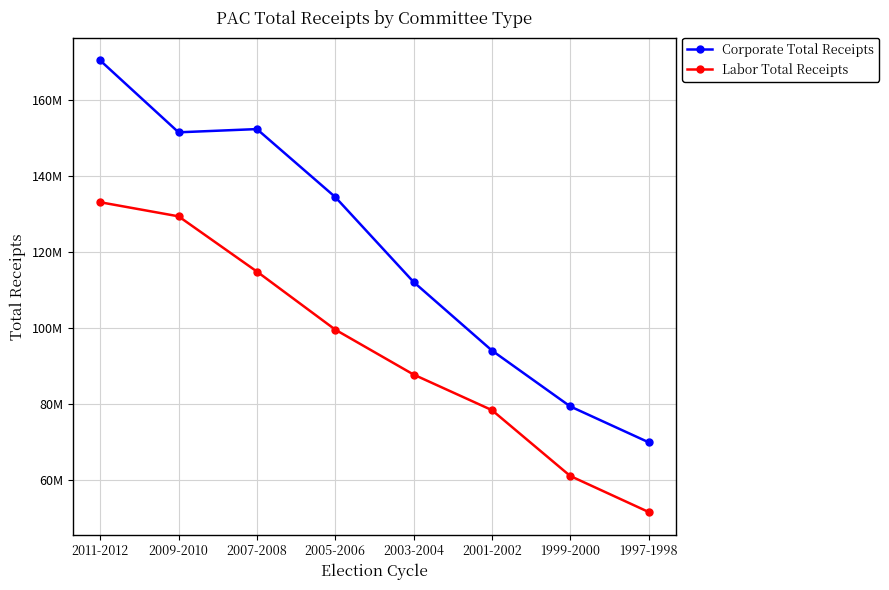

True or false: Corporate Total Receipts and Labor Total Receipts cross at least once.

False